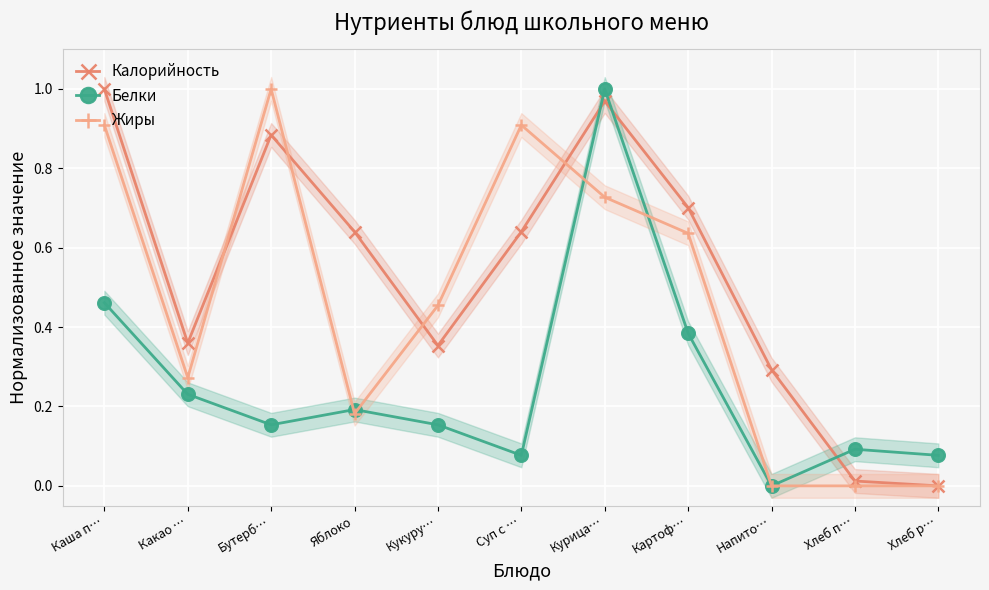

How many lines are shown in the chart?

3